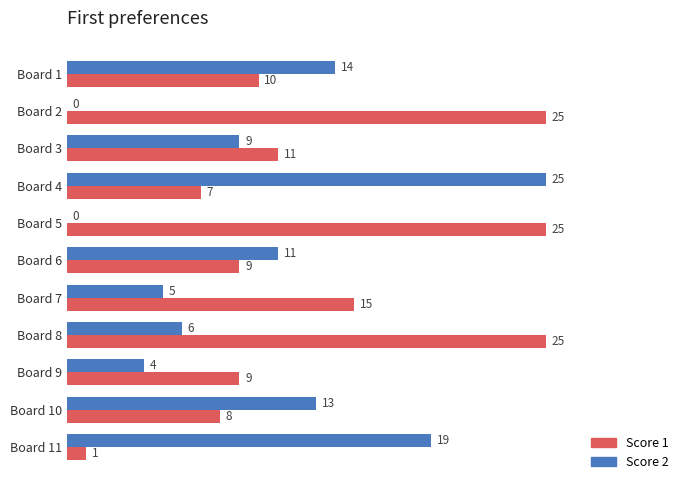

What is the total value across all series at Board 7?

20